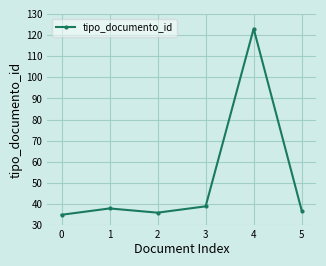

Approximately how many times larger is the value at 5 compared to 2?

1.0